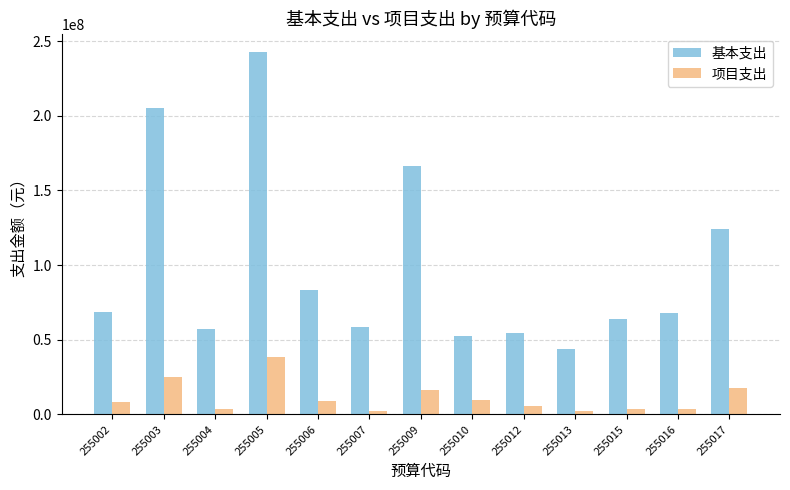

Rank the series by their average value, from lowest to highest.

项目支出, 基本支出